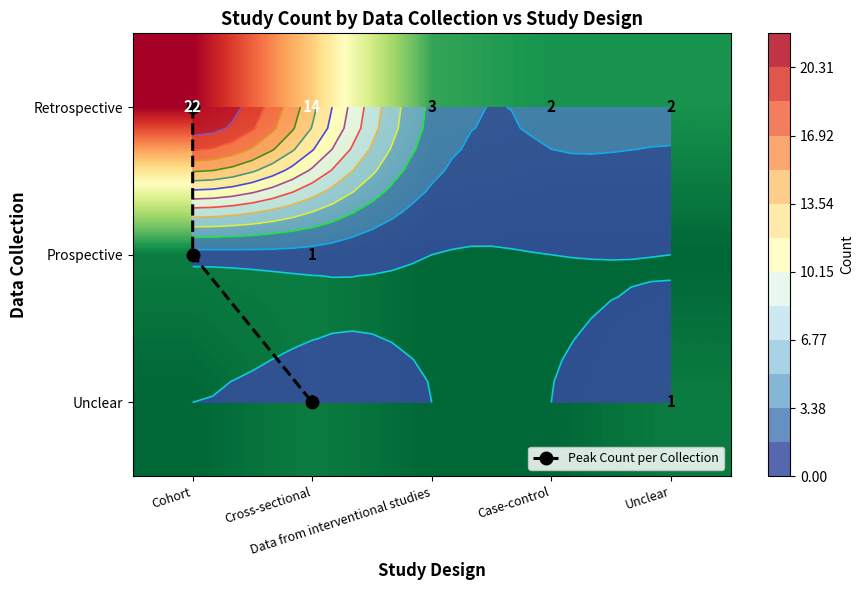

Reading right to left, transcribe all the data shown in this chart.

Retrospective: Unclear=2	Case-control=2	Data from interventional studies=3	Cross-sectional=14	Cohort=22
Prospective: Unclear=0	Case-control=0	Data from interventional studies=0	Cross-sectional=1	Cohort=1
Unclear: Unclear=1	Case-control=0	Data from interventional studies=0	Cross-sectional=1	Cohort=0